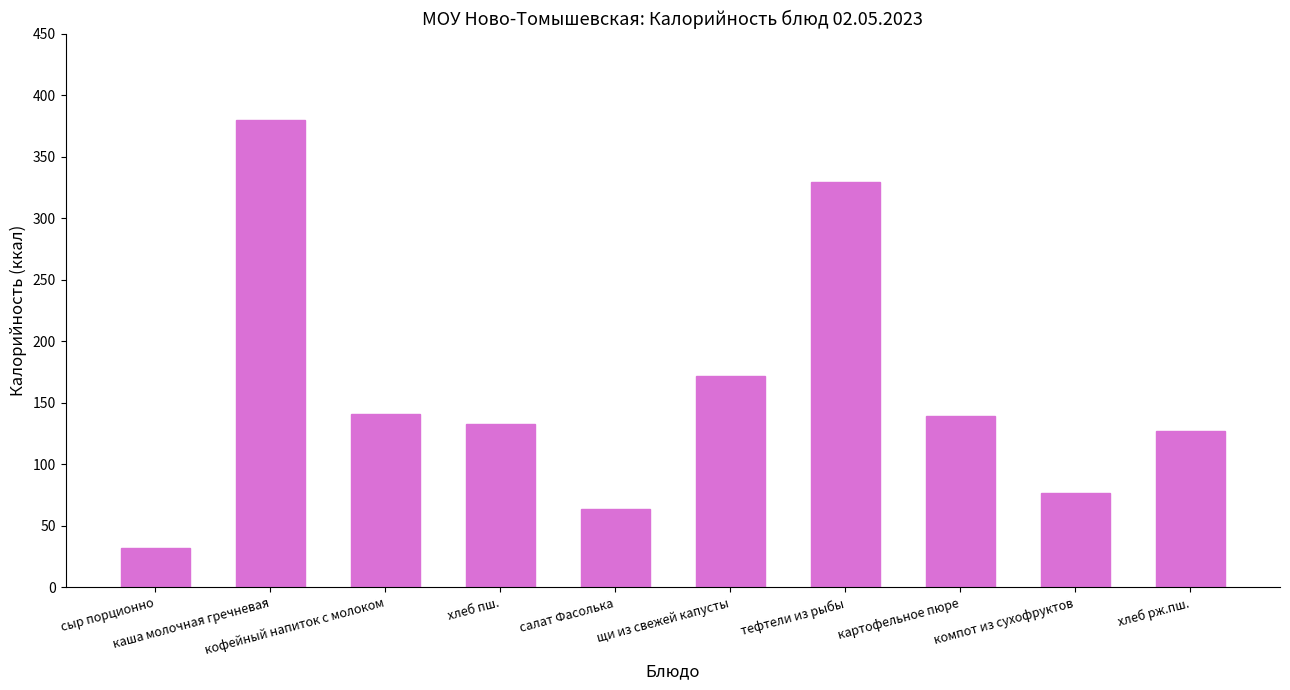

Count the number of categories in the chart.

10